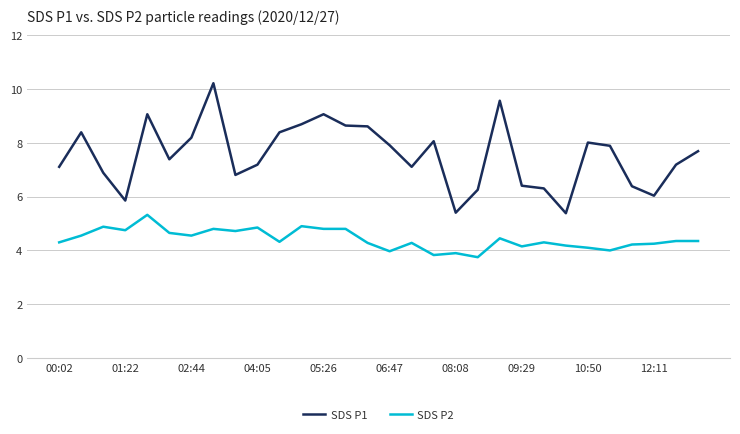

Rank the series by their maximum value, from lowest to highest.

SDS P2, SDS P1